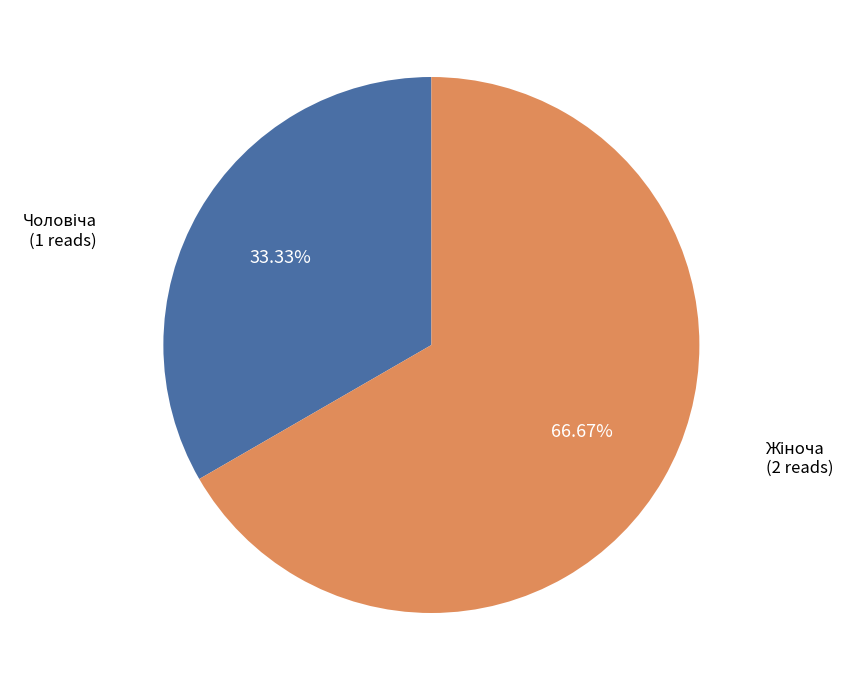

Is there a majority slice in this chart?

Yes